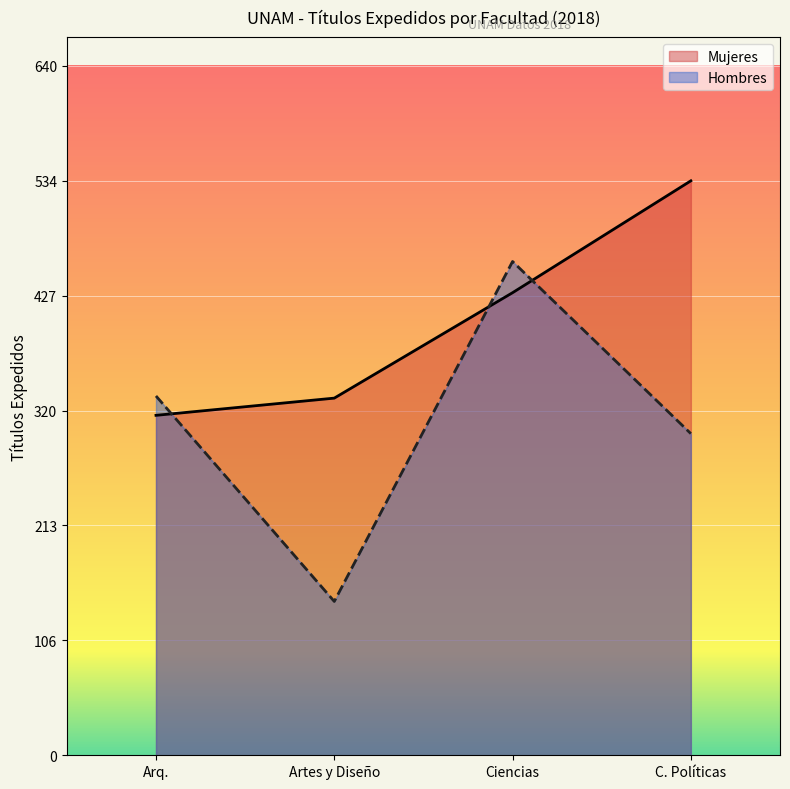

Read the Mujeres value at Artes y Diseño, to the nearest 50.

350